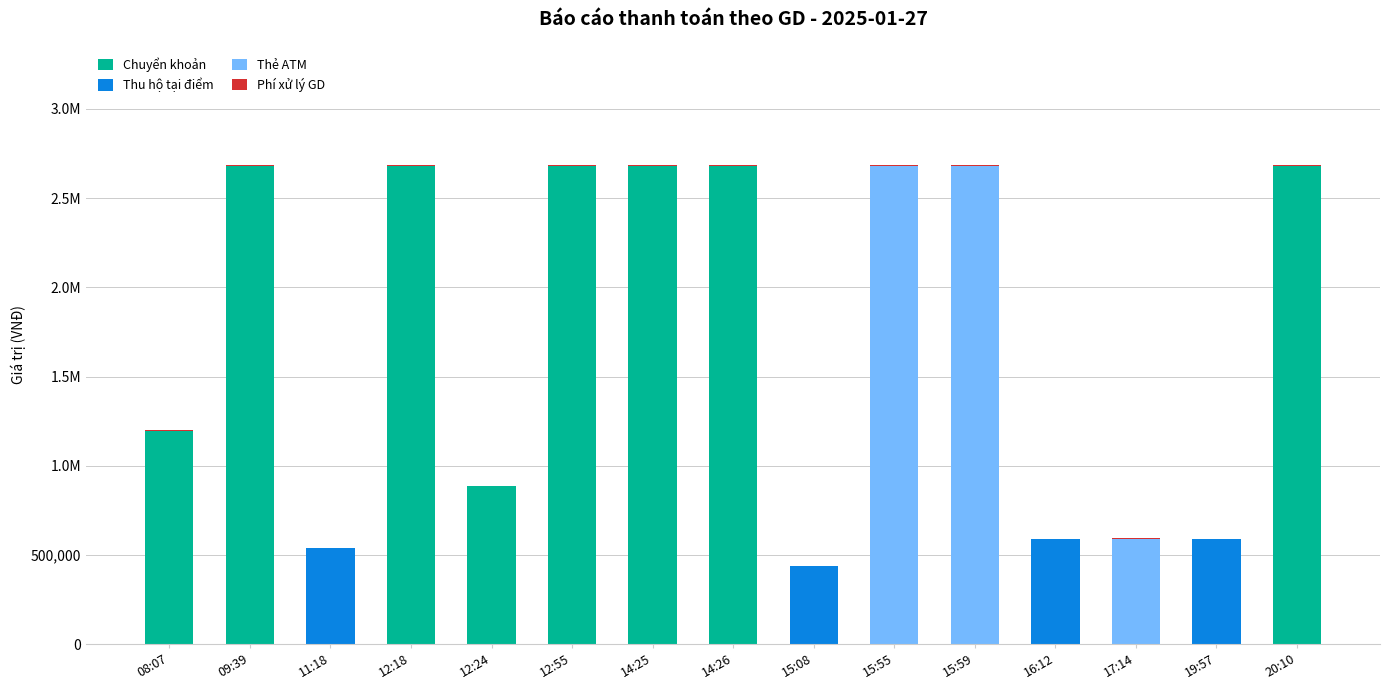

Does the chart contain stacked bars?

Yes